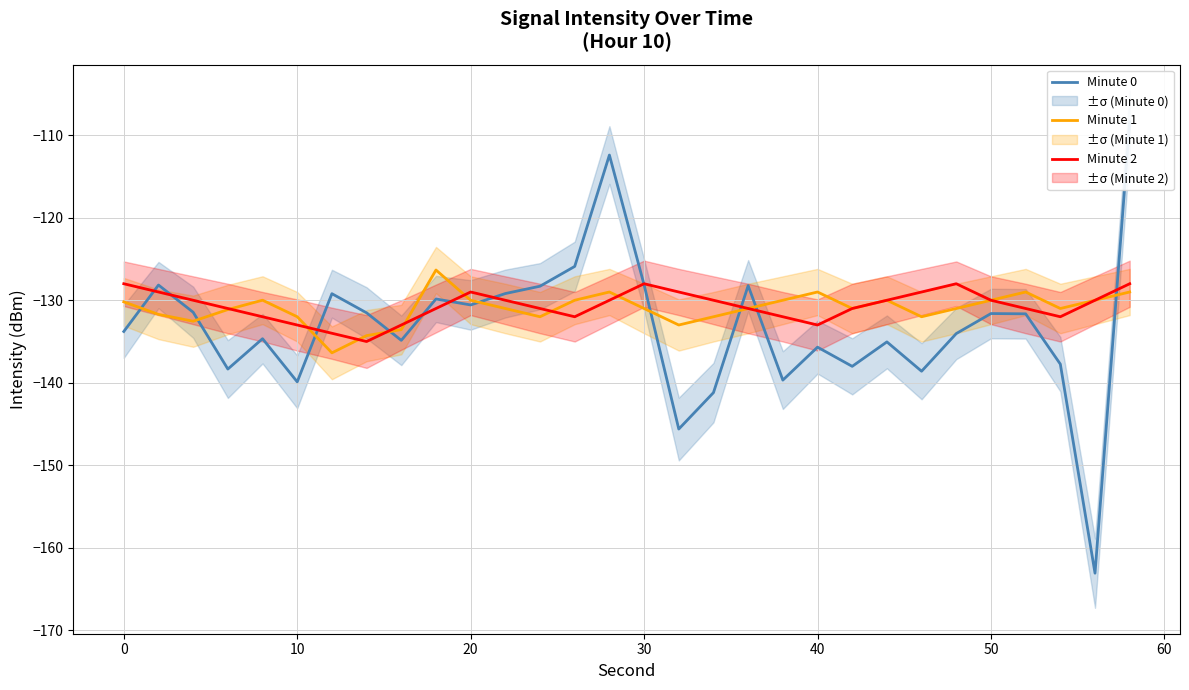

What is the minimum value for Minute 1?

-136.4